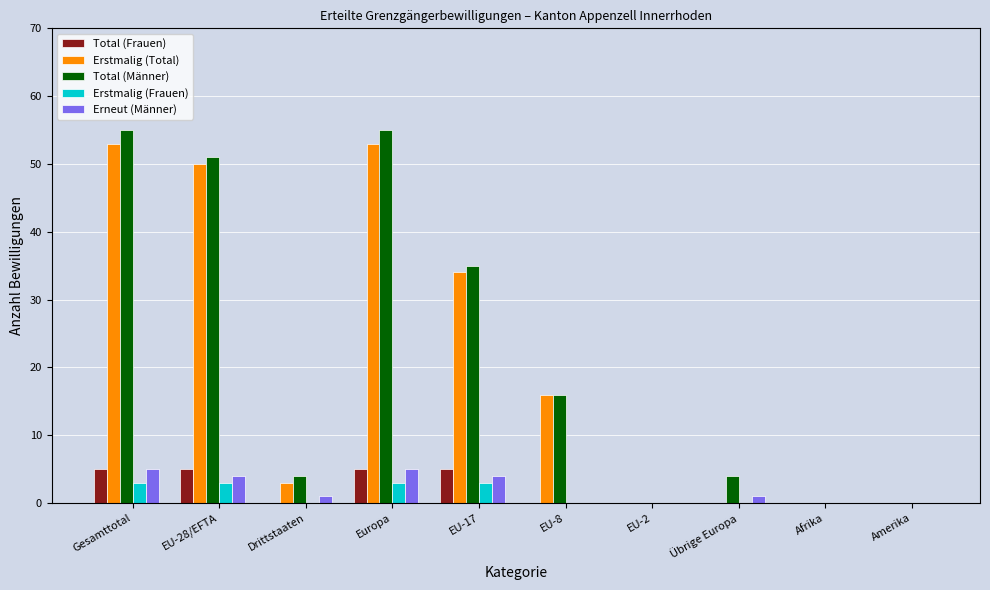

Is the value of Total (Männer) at Gesamttotal greater than the value of Erstmalig (Total) at Übrige Europa?

Yes